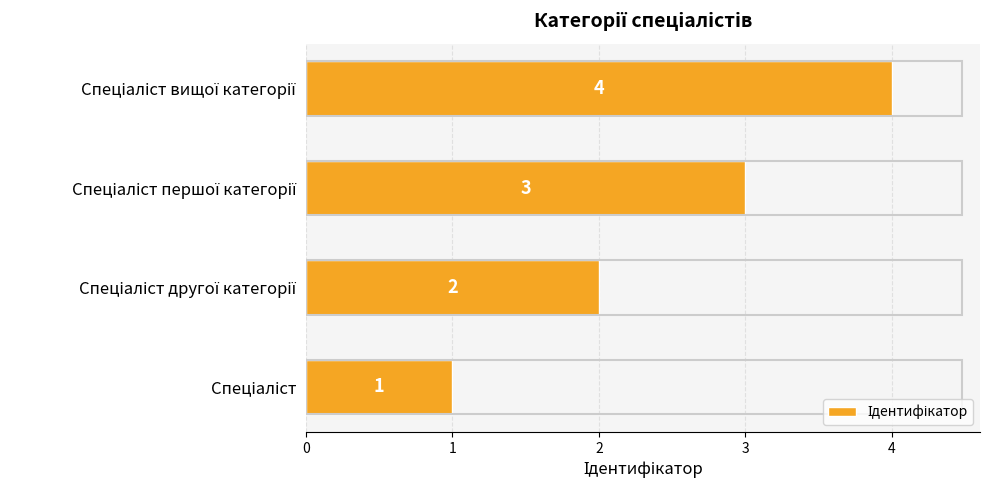

What is the maximum value shown in the chart?

4